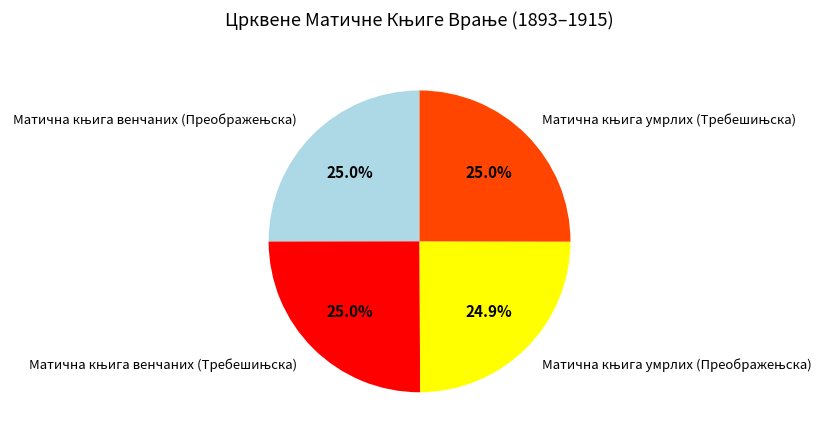

How many segments does this pie chart have?

4